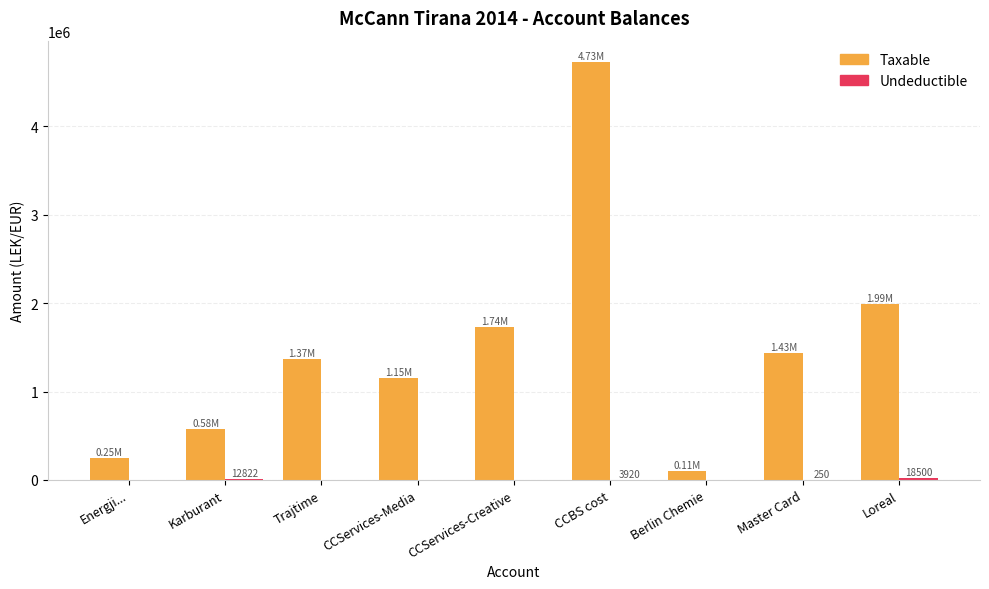

Which series has the largest total across all categories?

Taxable